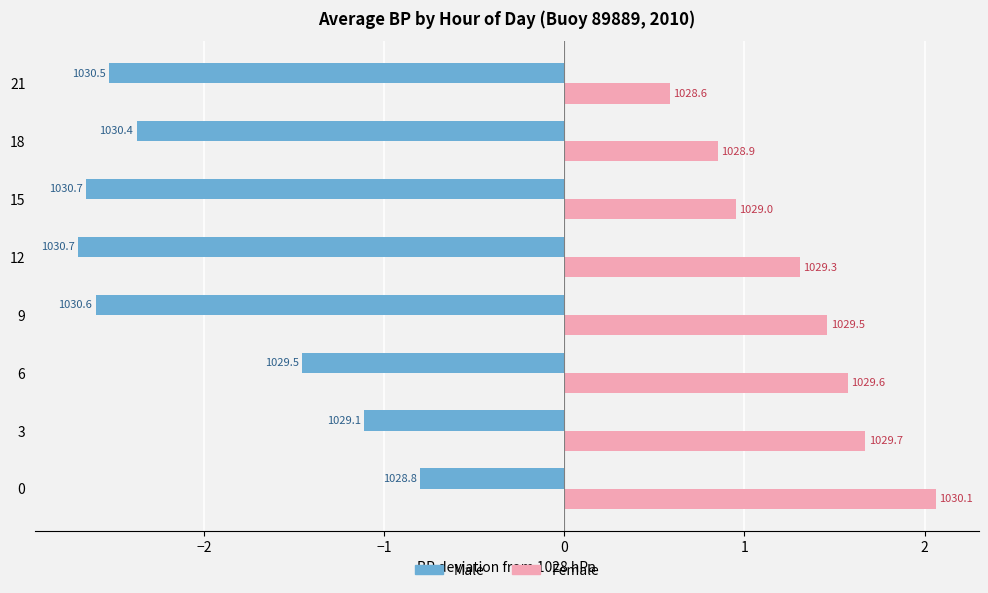

True or false: Male has a value of -3.9 at 18.

False